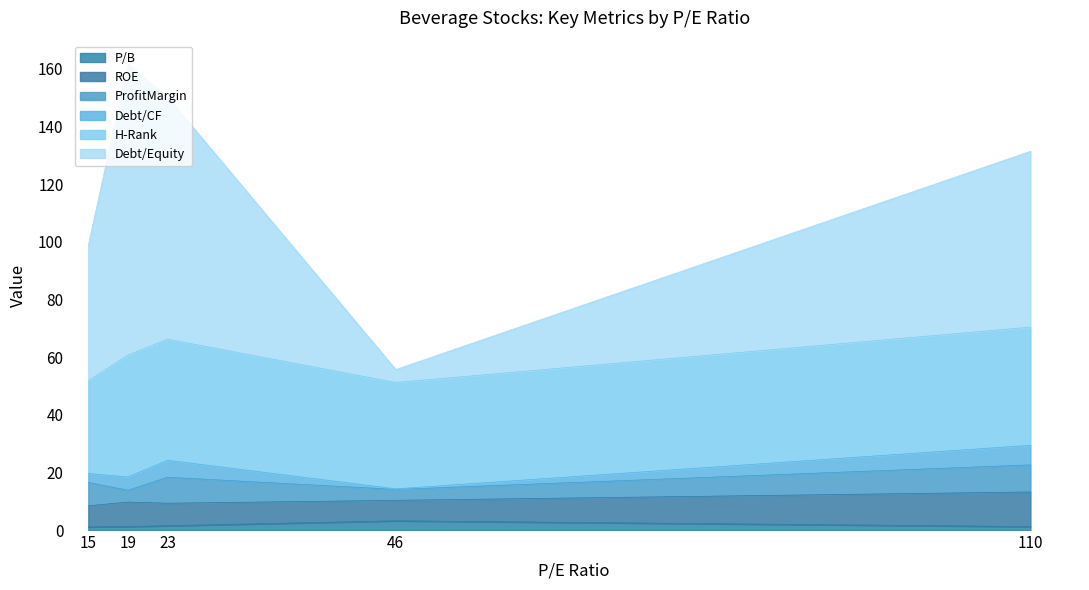

What is the sum of all Debt/CF values?

20.6